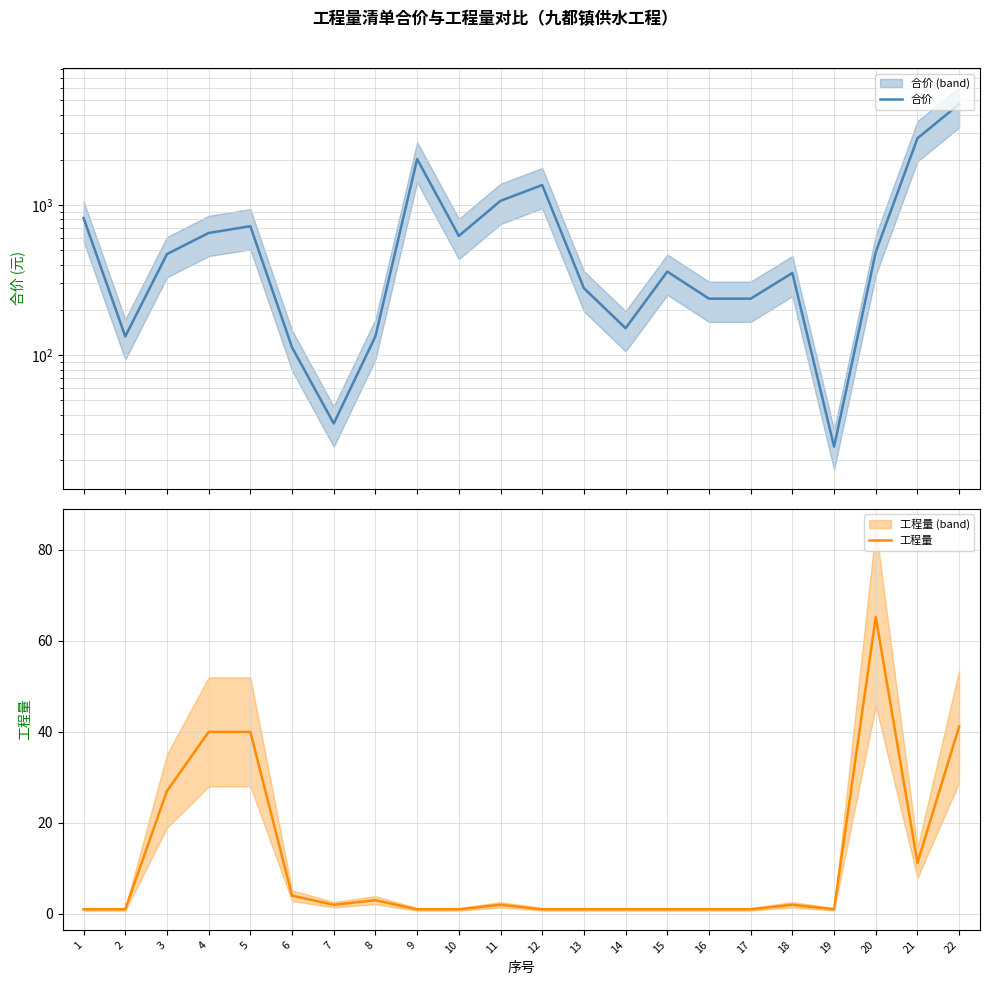

Rank the series by their maximum value, from lowest to highest.

工程量, 合价